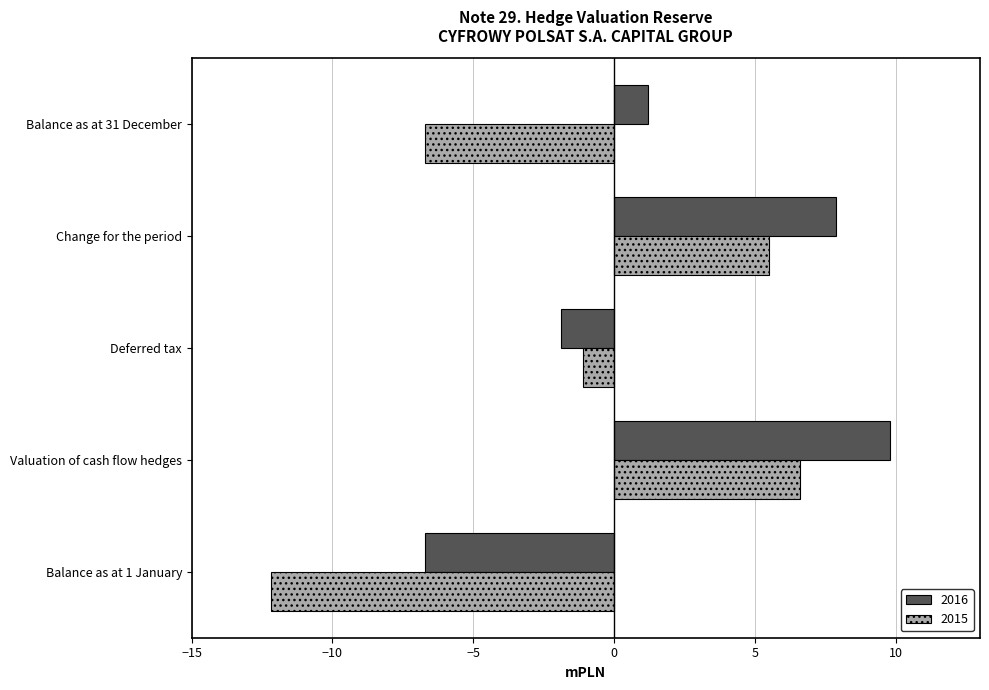

How many negative values does the 2015 series have?

3